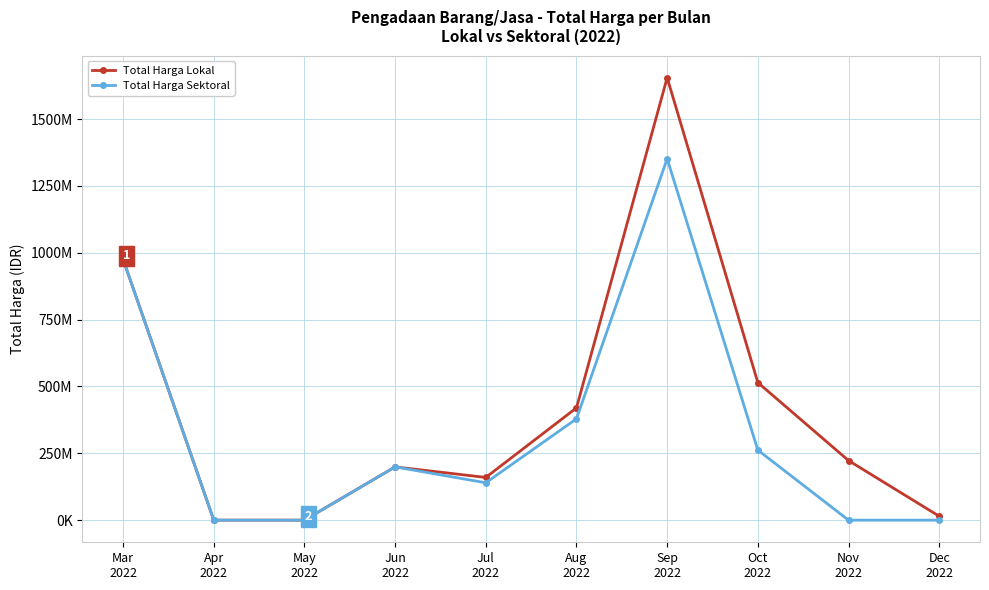

True or false: Total Harga Lokal and Total Harga Sektoral intersect in this chart.

False